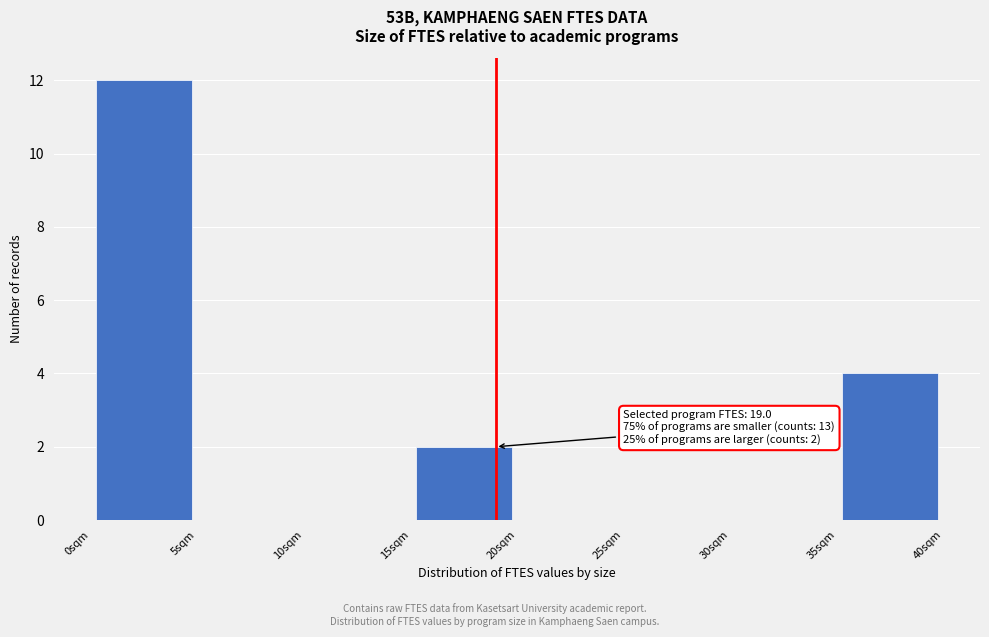

Over which range of the x-axis is the bar tallest?

0 to 5